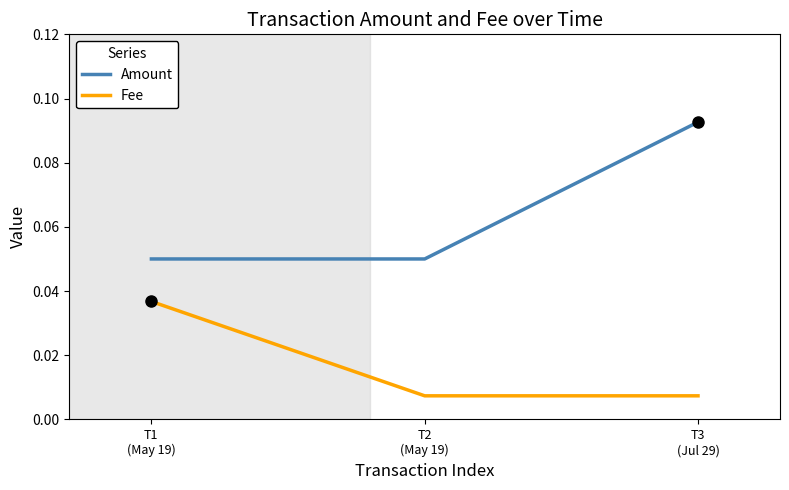

Which series has the largest range (max minus min)?

Amount